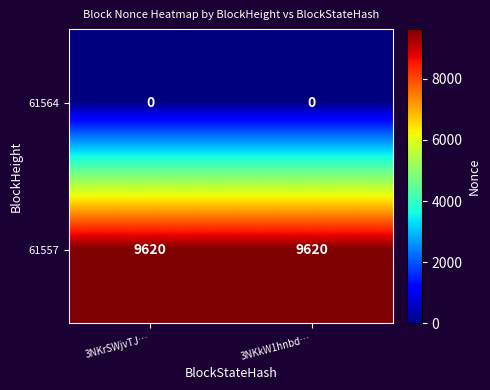

The value of 61557 at 3NKrSWjvTJ… is 14474. True or false?

False